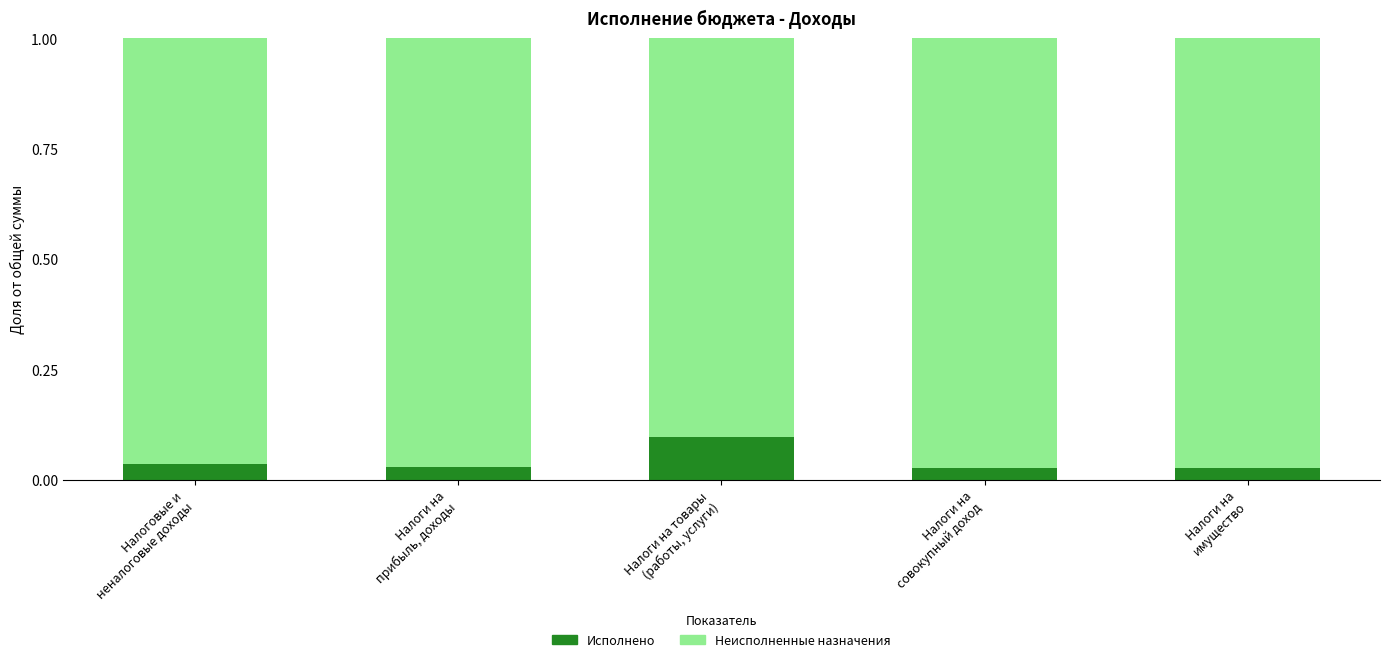

What is the label of the 3rd bar from the left?

Налоги на товары
(работы, услуги)